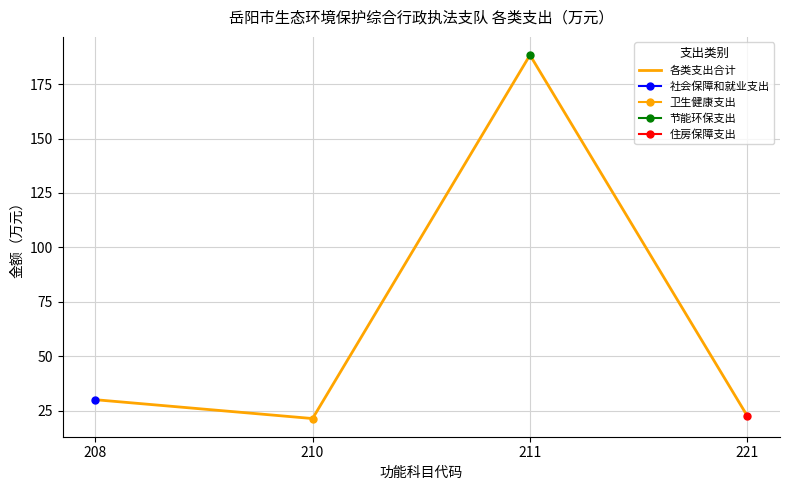

What is the average value of the 各类支出合计 series?

65.6